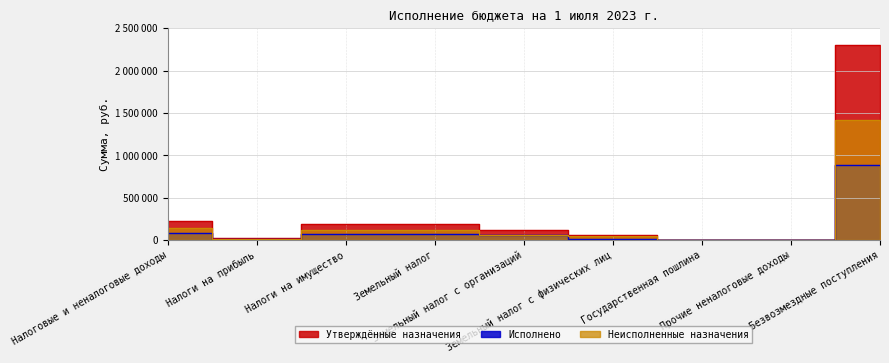

Which has a higher value, Налоги на прибыль or Налоговые и неналоговые доходы?

Налоговые и неналоговые доходы